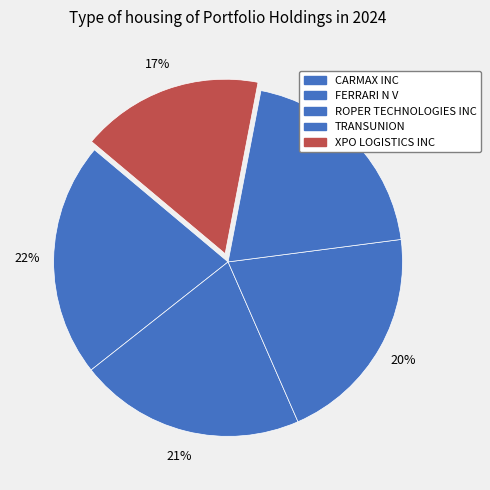

Which slice is the smallest?

XPO LOGISTICS INC